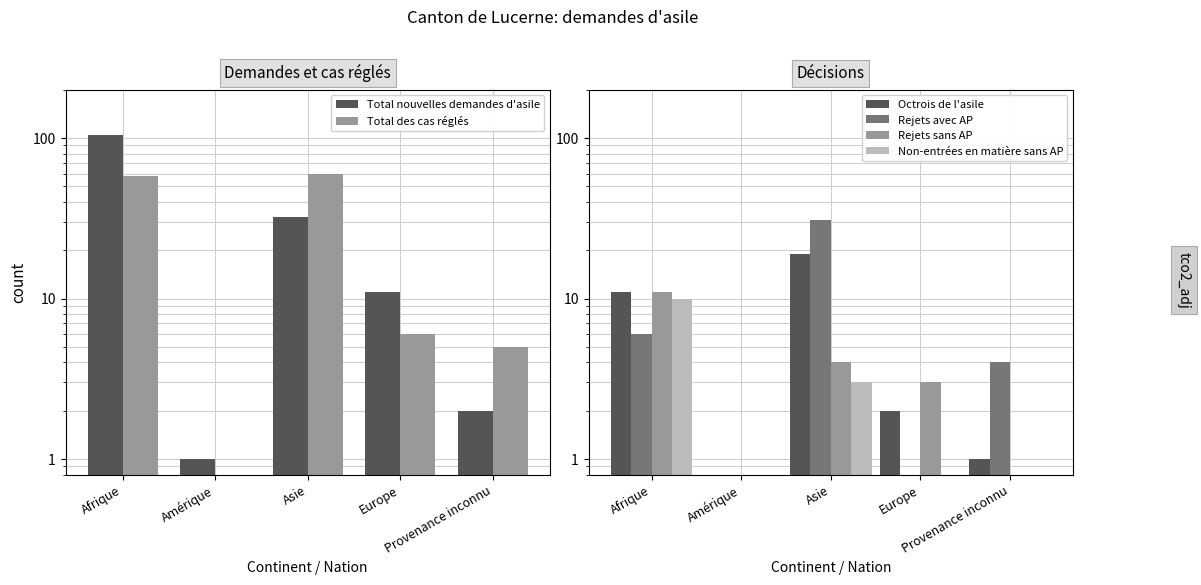

What is the label of the 5th bar from the right?

Afrique